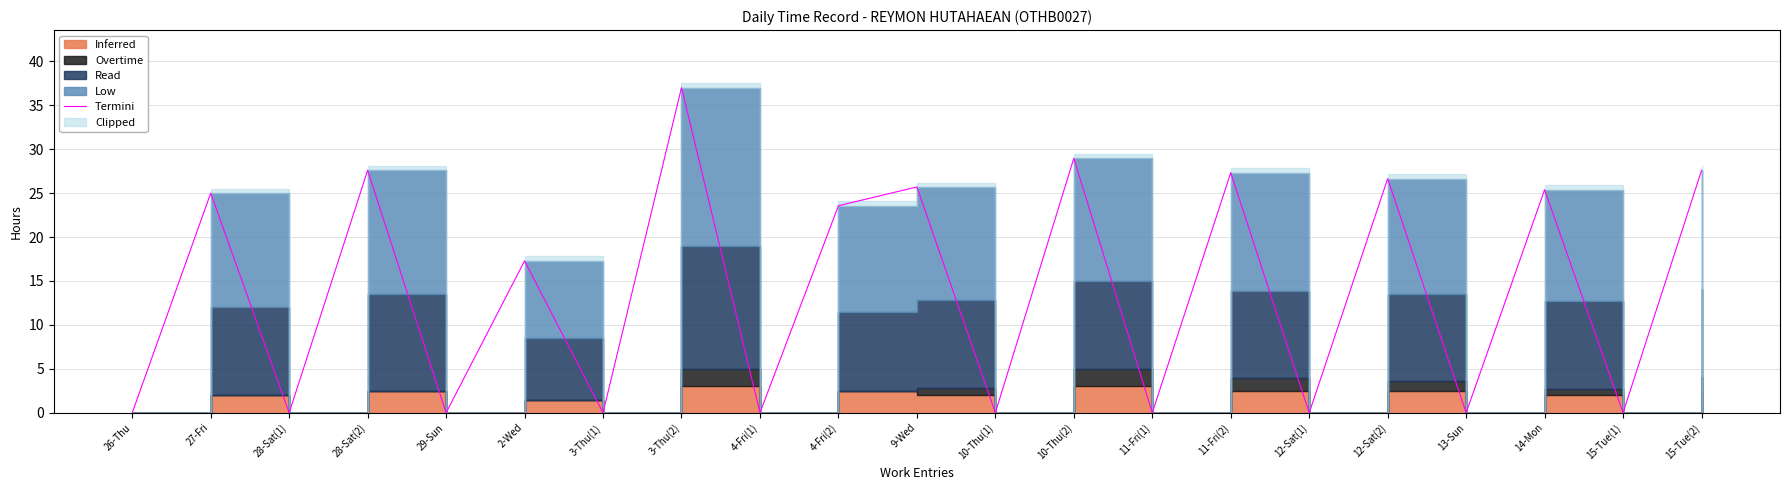

True or false: the data has more than 1 interior local peaks.

True